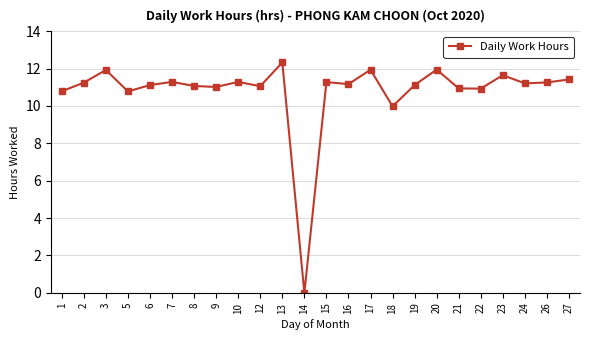

What is the sum of the values at 13 and 1?

23.1